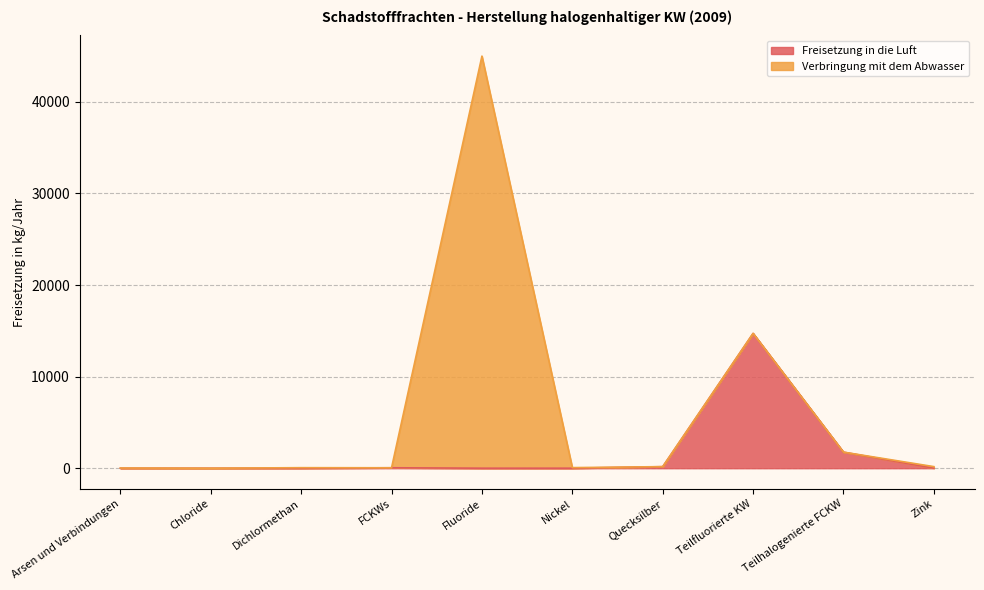

What position from the left is Zink?

10